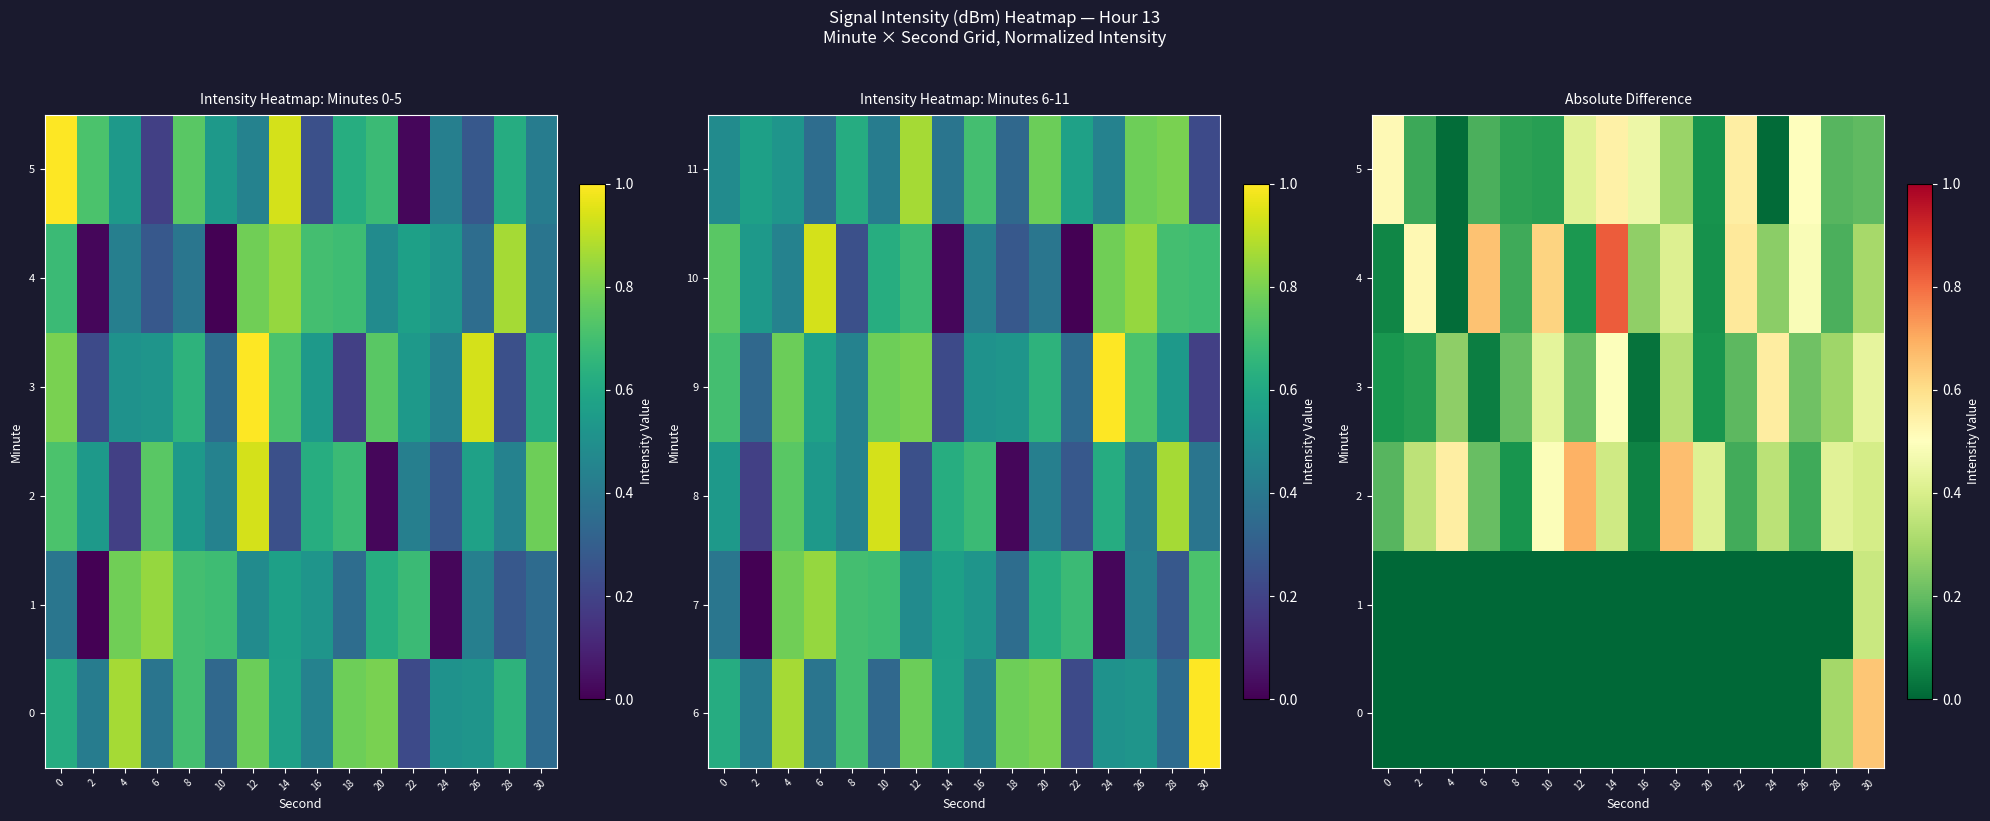

Which label corresponds to the largest value in the chart?

14